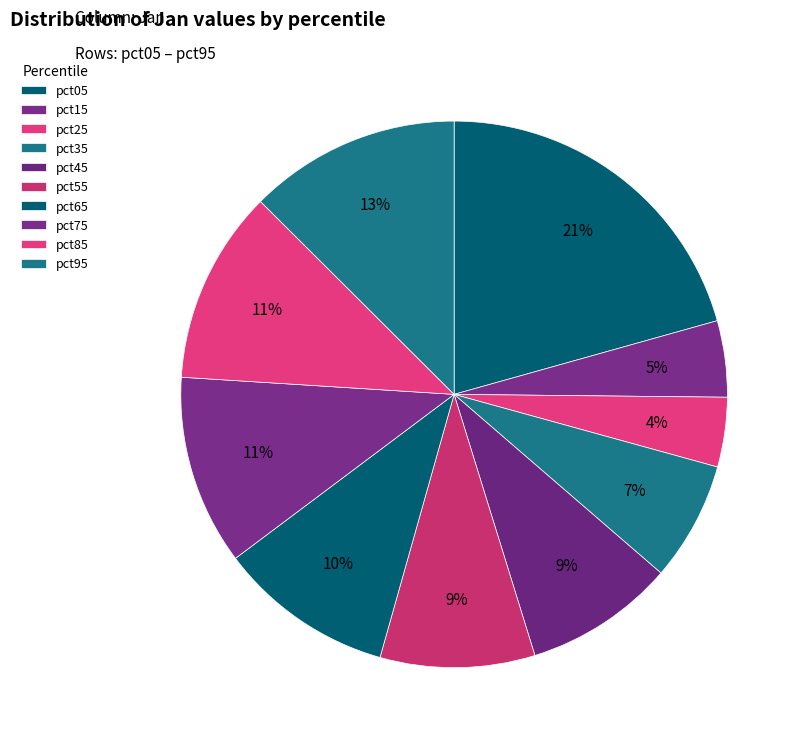

How many slices are in this pie chart?

10